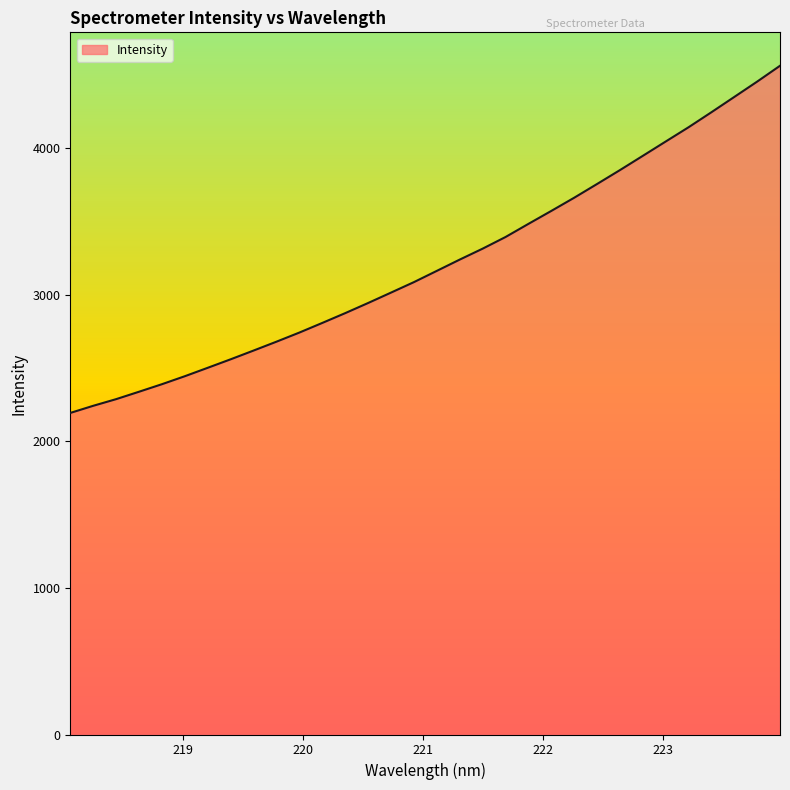

What is the greatest value displayed?

4562.9